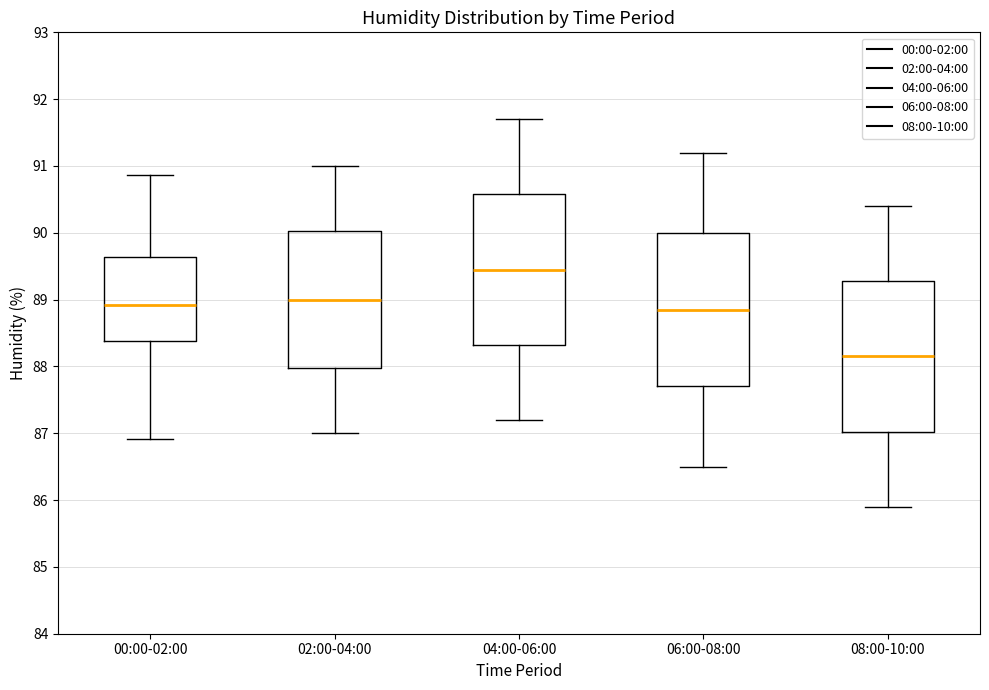

Which box has the highest median line?

04:00-06:00